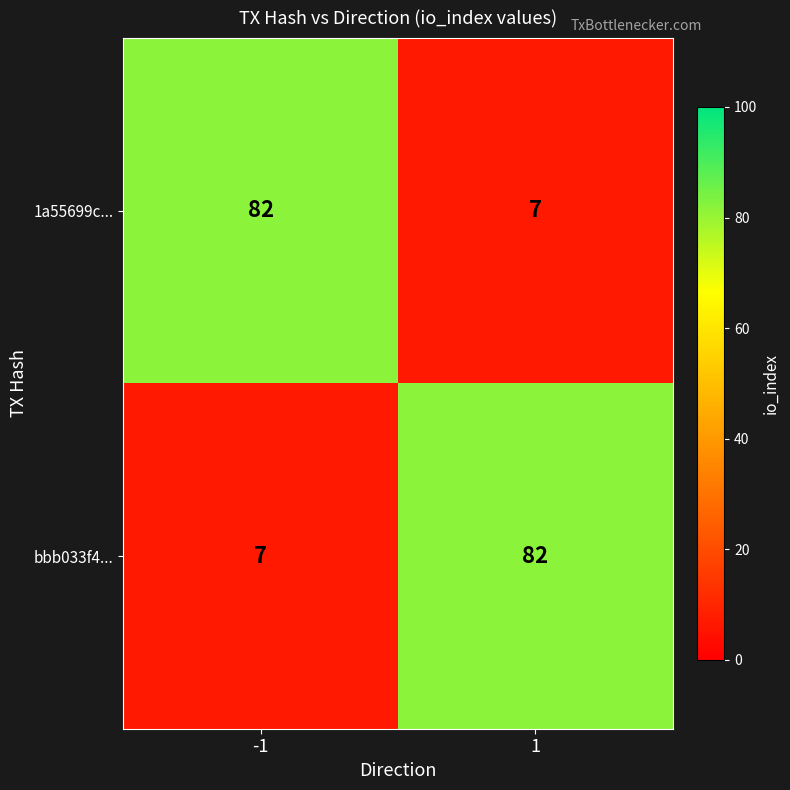

What is the total value across all series at 1?

89